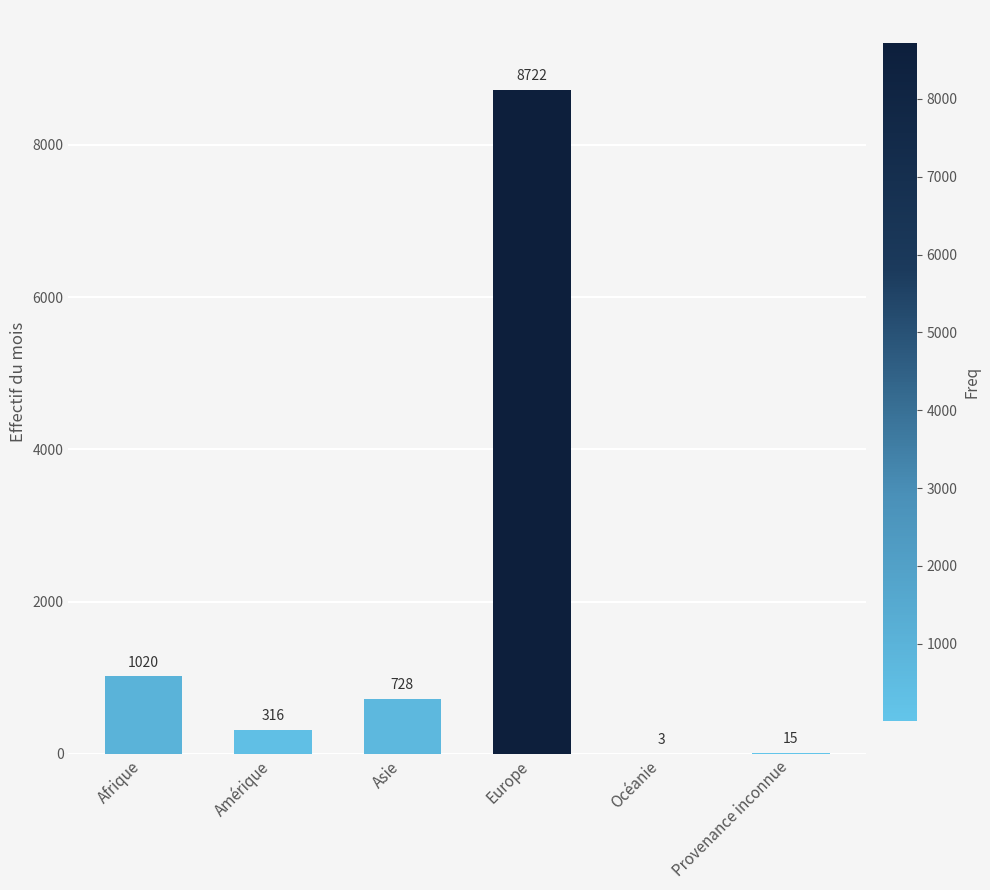

Between Provenance inconnue and Amérique, which is larger?

Amérique